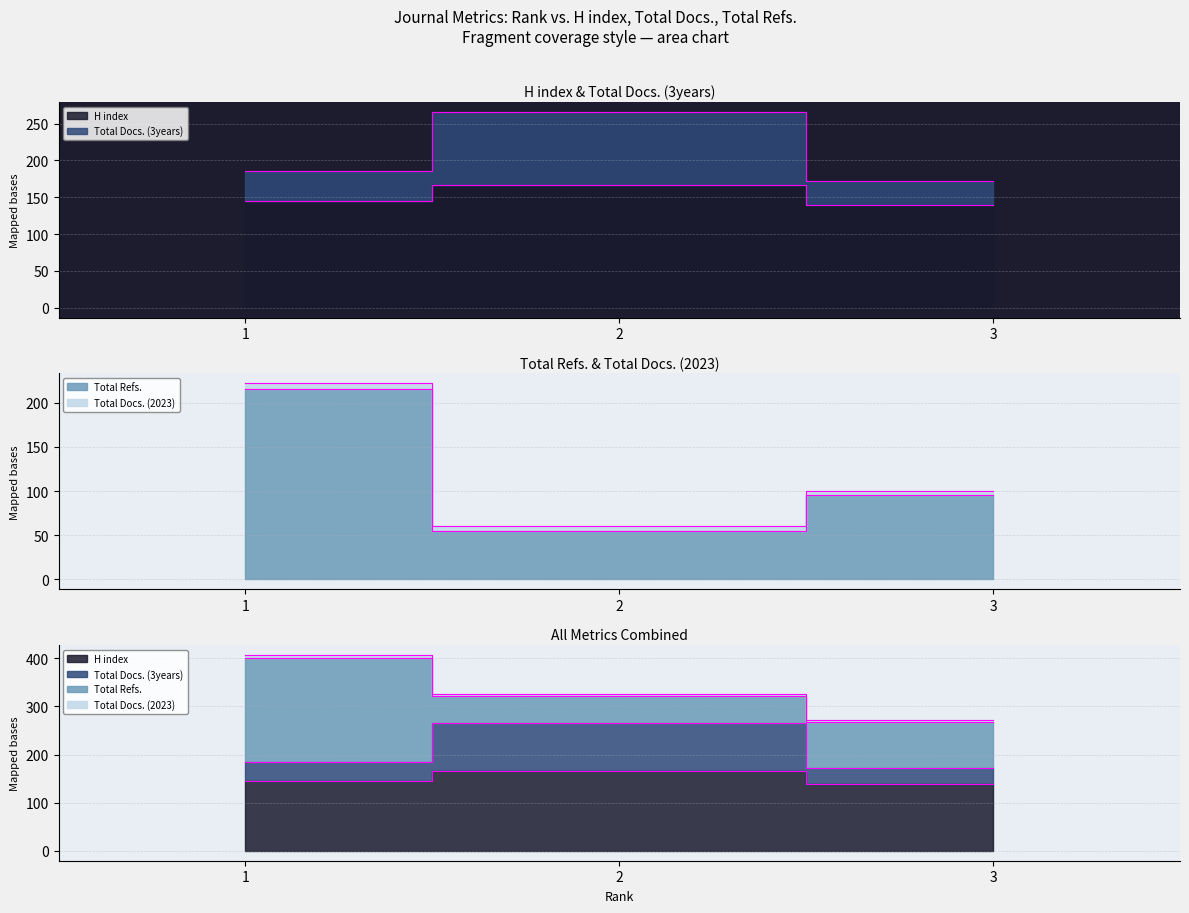

How many distinct data groups are displayed?

4